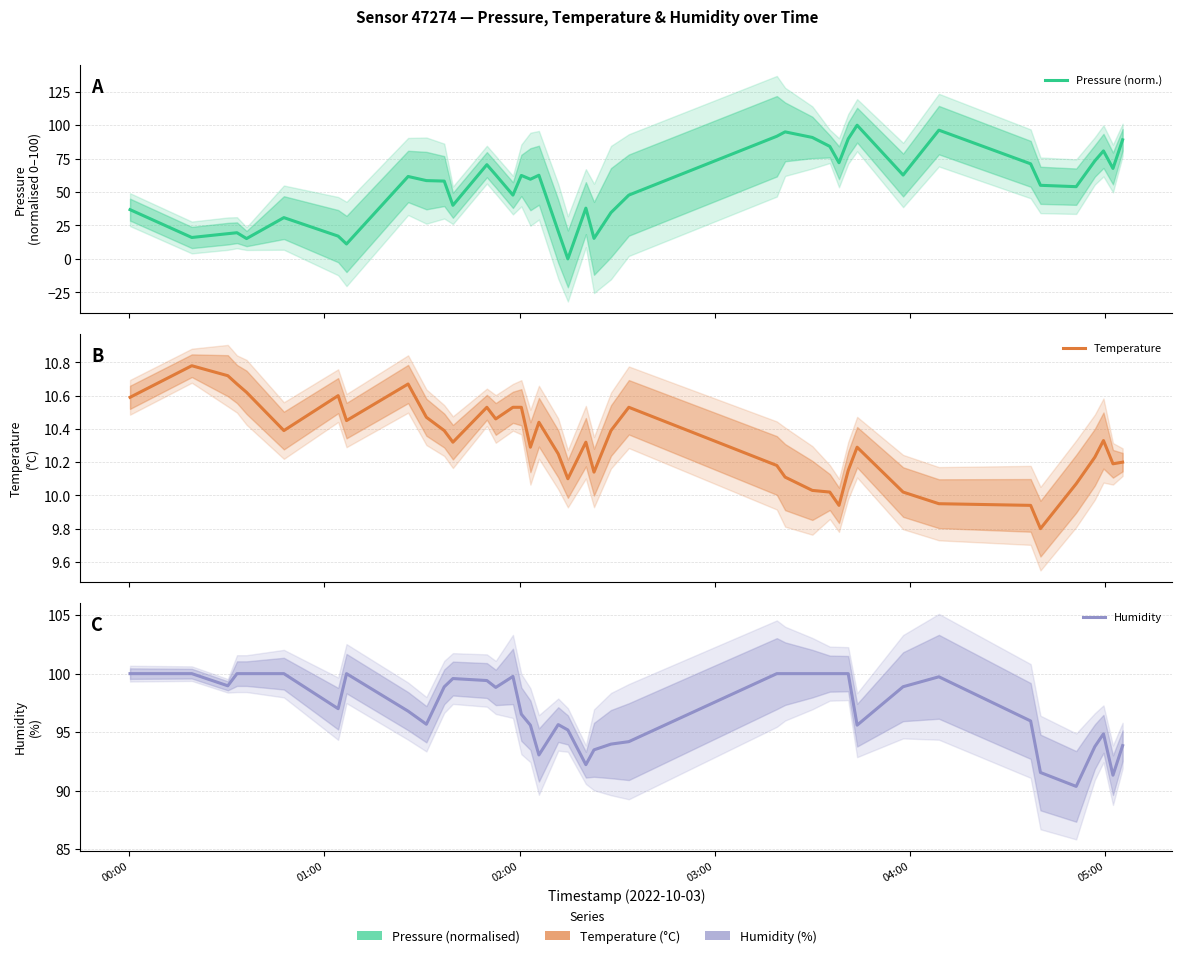

Rank the series by their average value, from lowest to highest.

Temperature, Pressure (norm.), Humidity